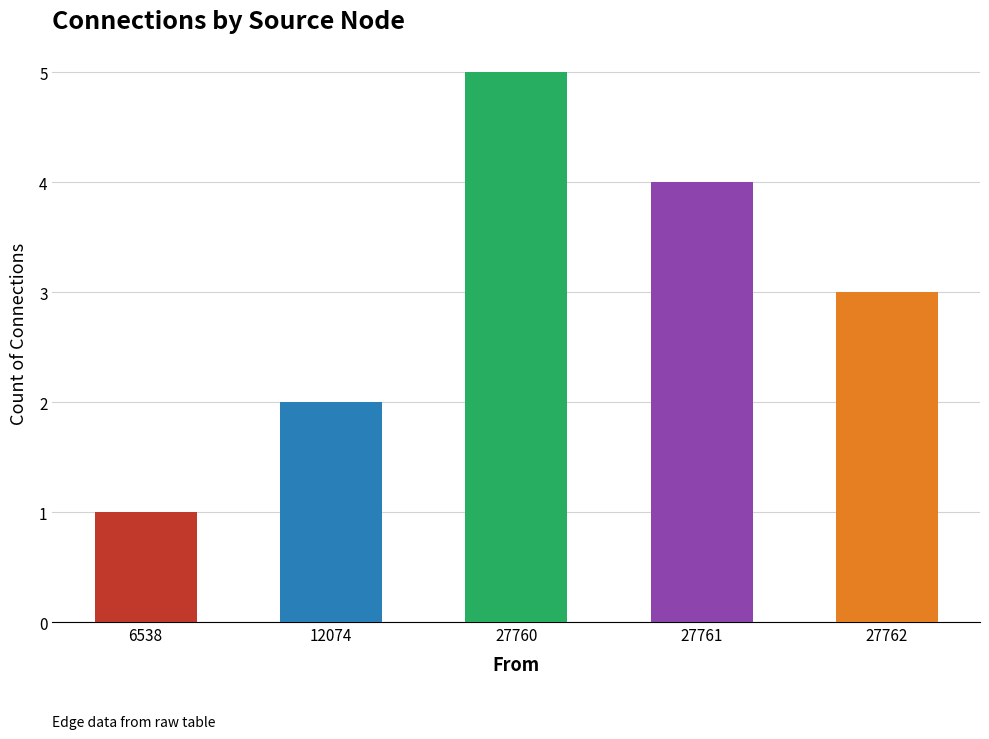

What is the ratio of the value at 27760 to the value at 6538?

5.0